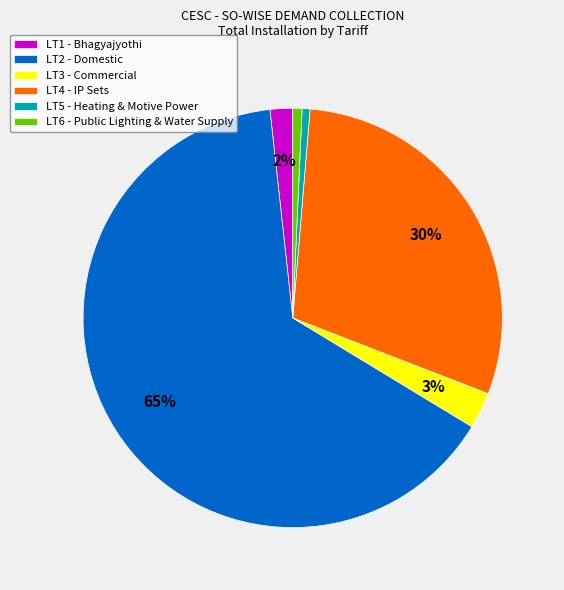

Which category has the biggest portion of the pie?

LT2